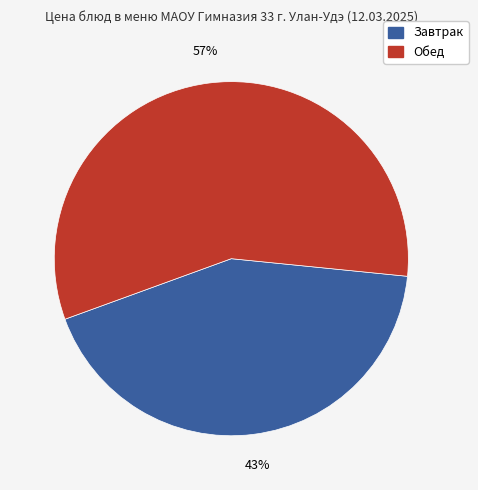

Is there a majority slice in this chart?

Yes